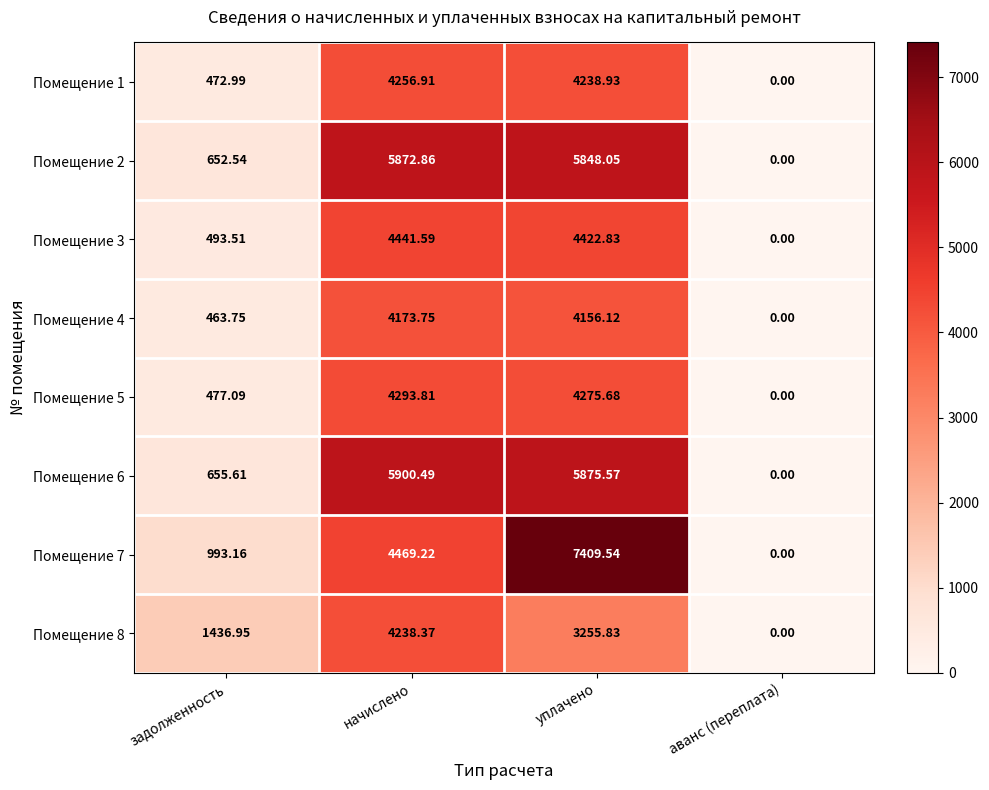

At which label is Помещение 1 closest to 2128?

задолженность